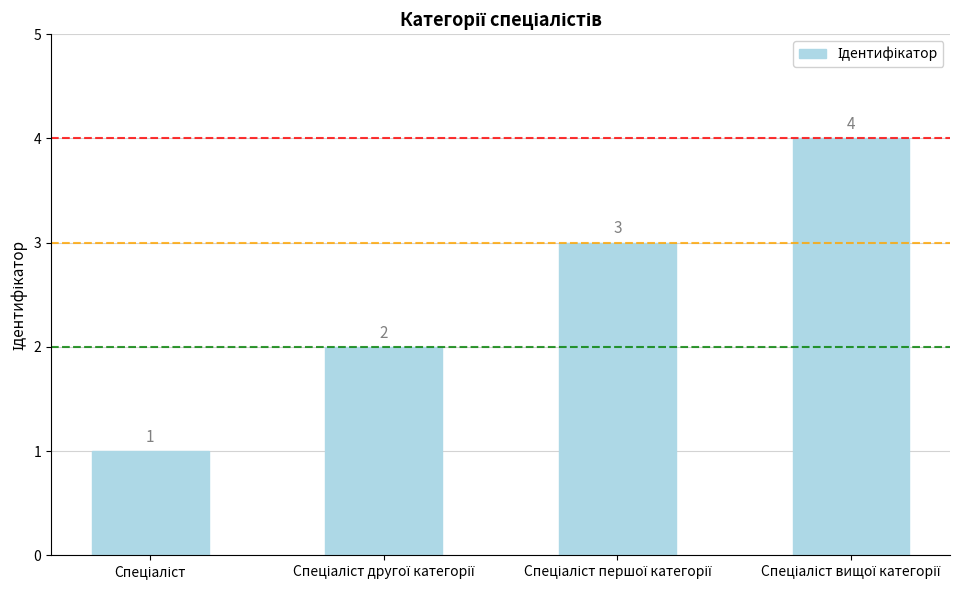

What is the difference between the maximum and minimum values?

3